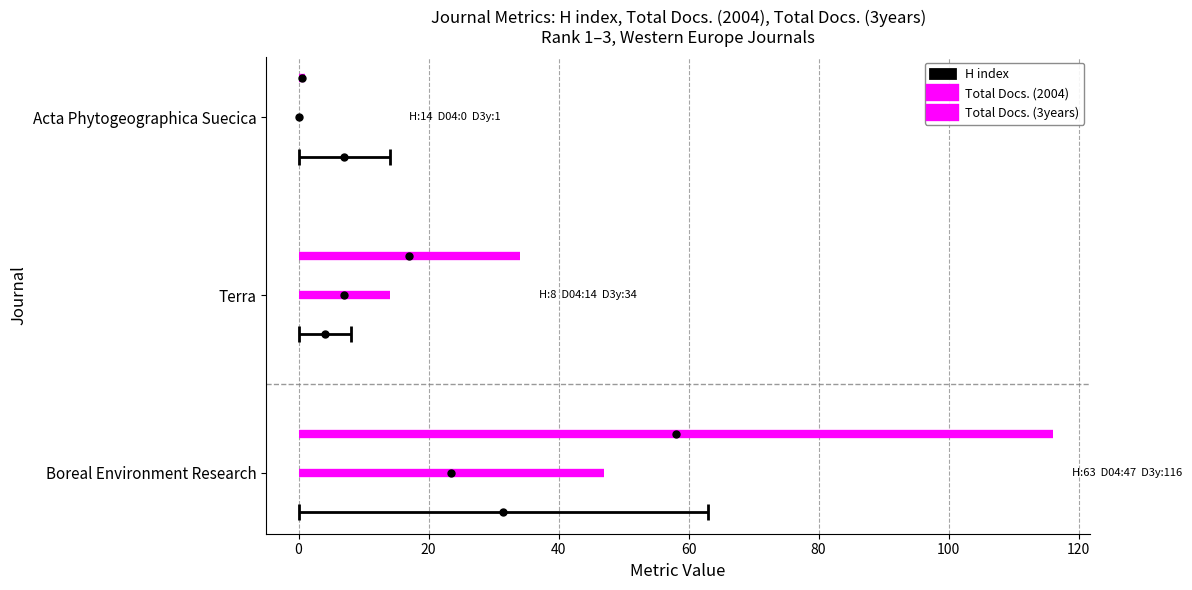

How many lines are shown in the chart?

3